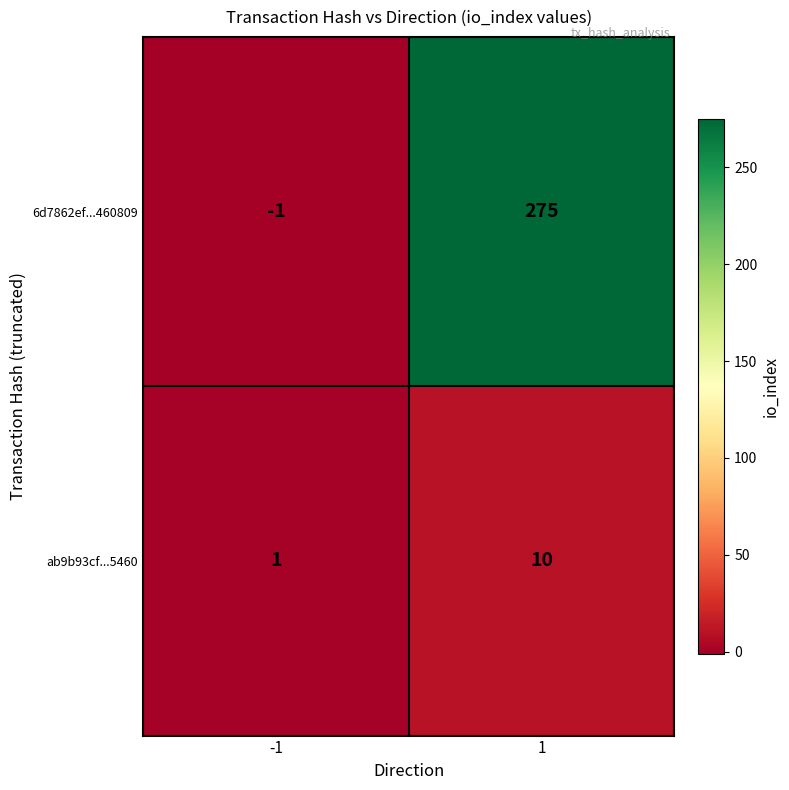

Which series has the largest range (max minus min)?

6d7862ef...460809